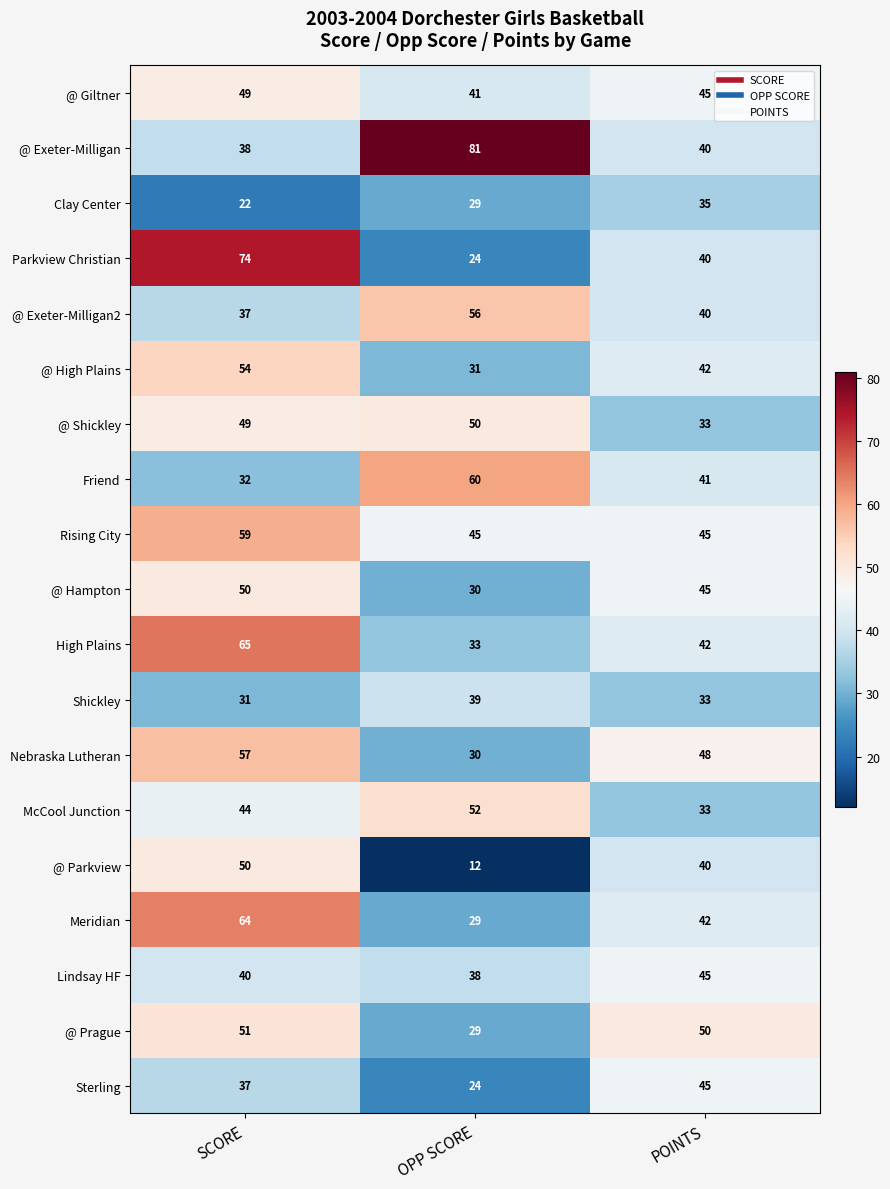

Which series has the largest total across all categories?

@ Exeter-Milligan